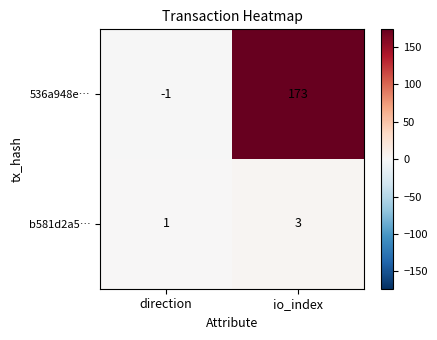

Which series changed the most between direction and io_index?

536a948e…